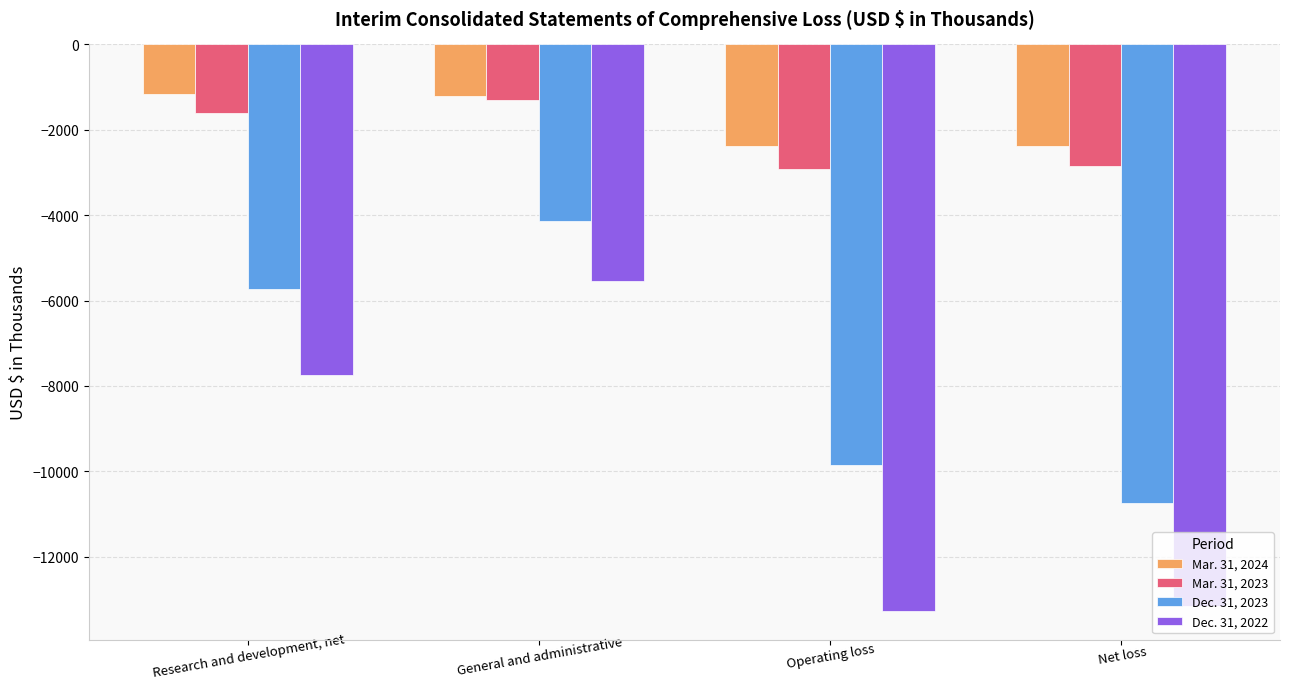

What is the difference between the highest and lowest values at Research and development, net?

6567